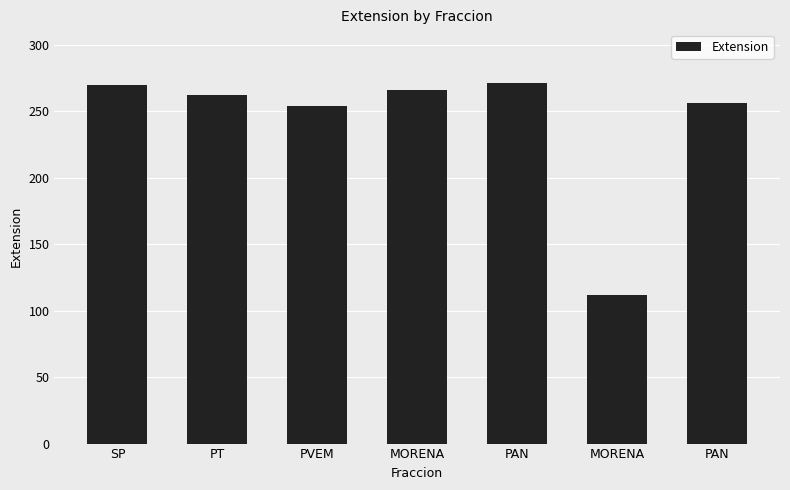

Does the chart contain stacked bars?

No